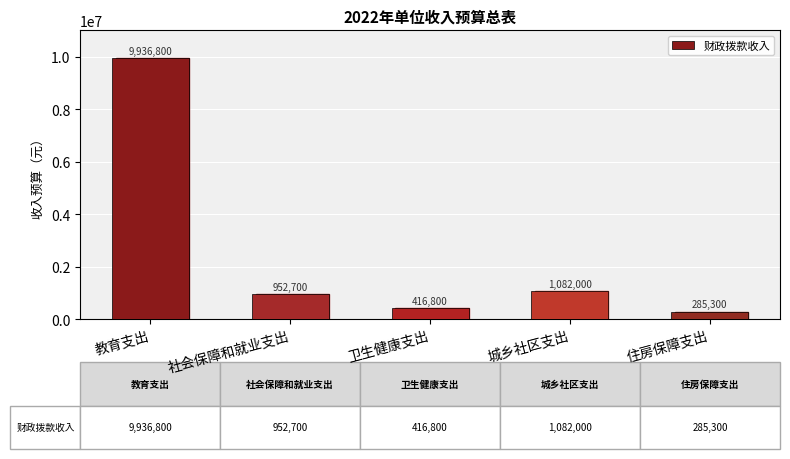

The chart shows a value of 1082000 at 城乡社区支出. True or false?

True